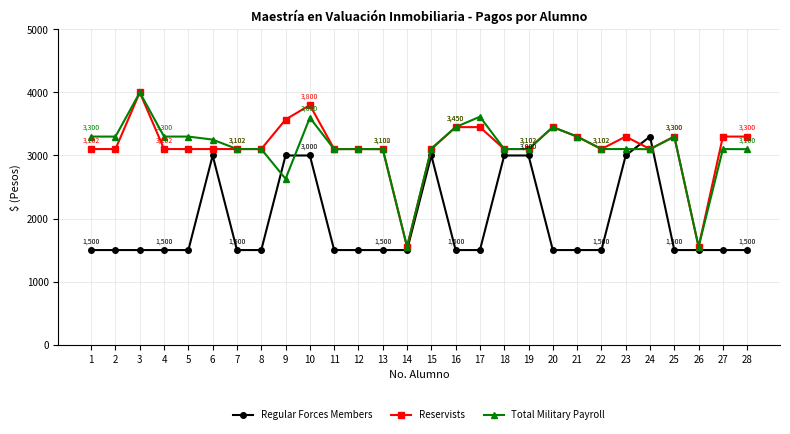

What is the greatest value displayed?

4000